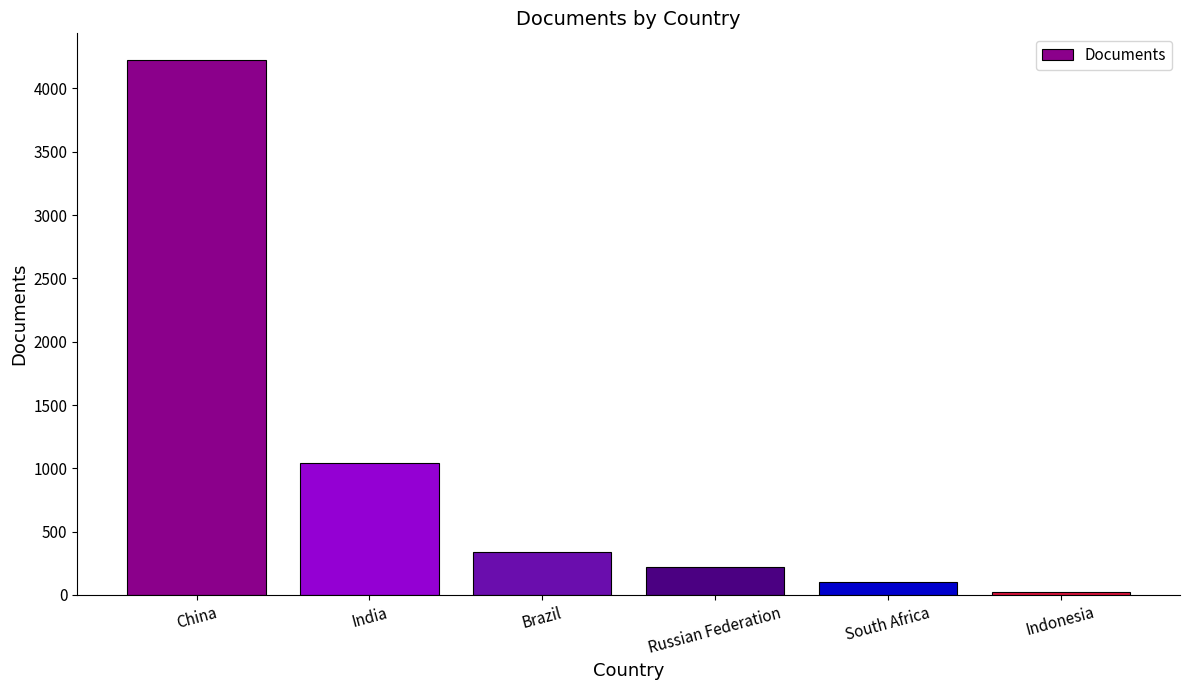

How many categories are shown in the chart?

6